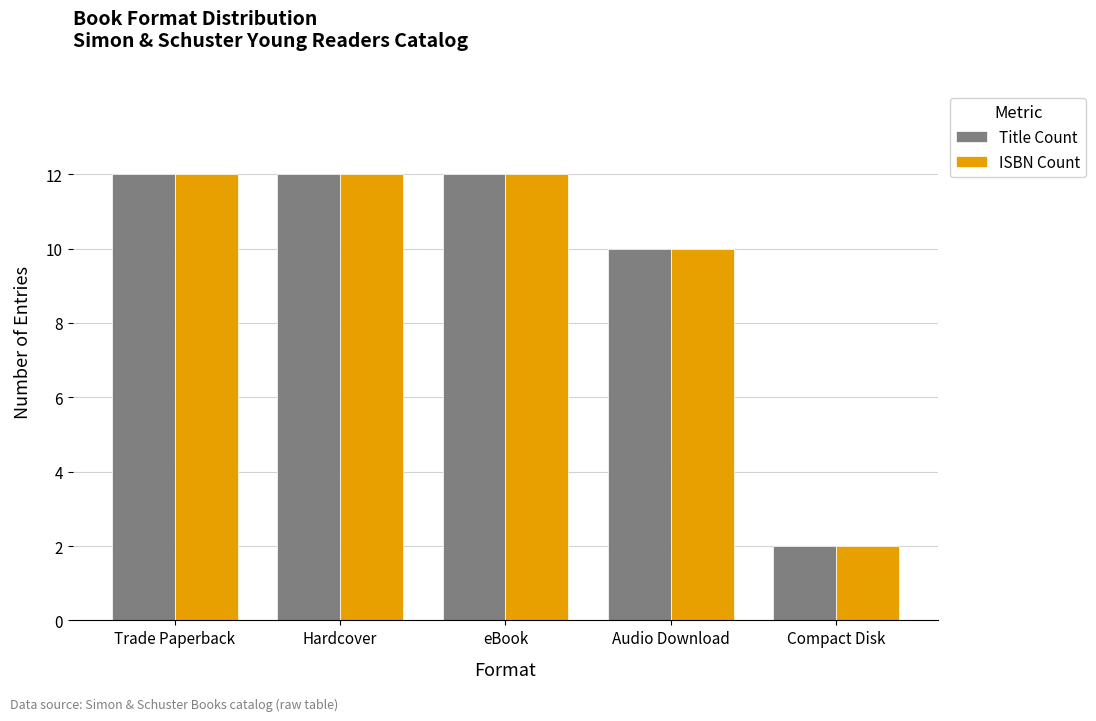

The value of ISBN Count at Trade Paperback is 12. True or false?

True